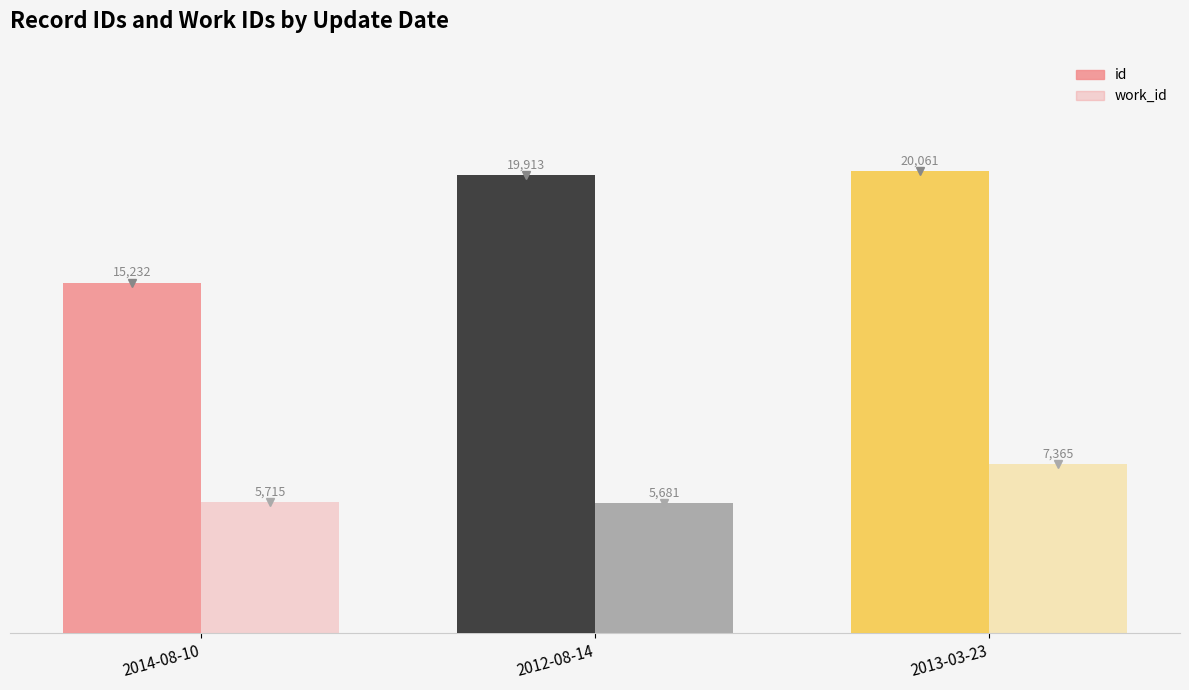

Reading left to right, what are all the values shown in this chart?

id: 15232	19913	20061
work_id: 5715	5681	7365